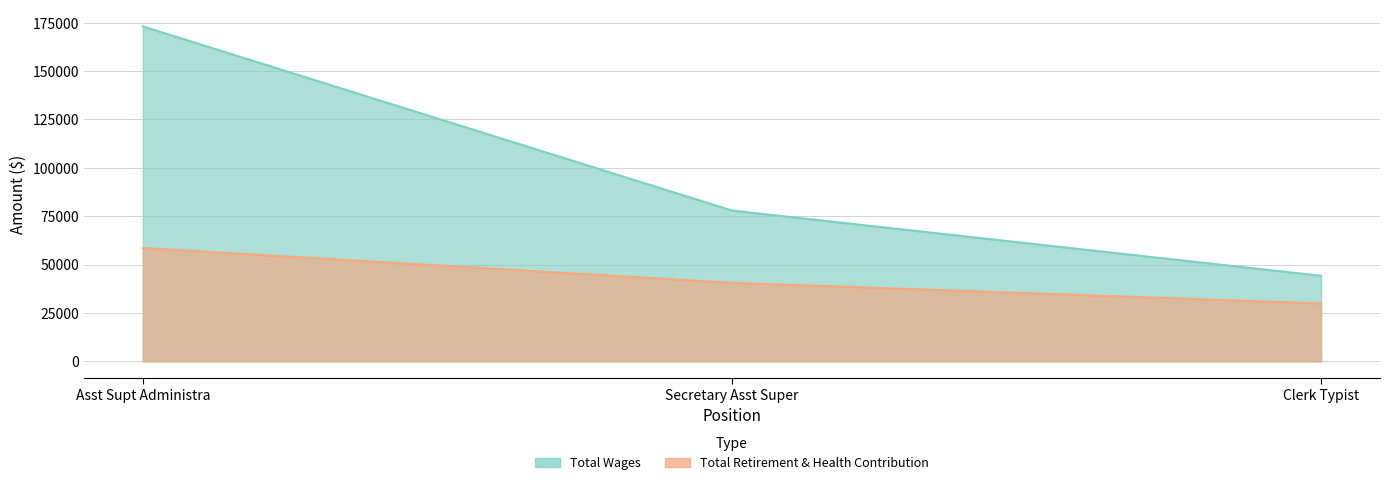

What is the lowest value of the Total Retirement & Health Contribution series?

29909